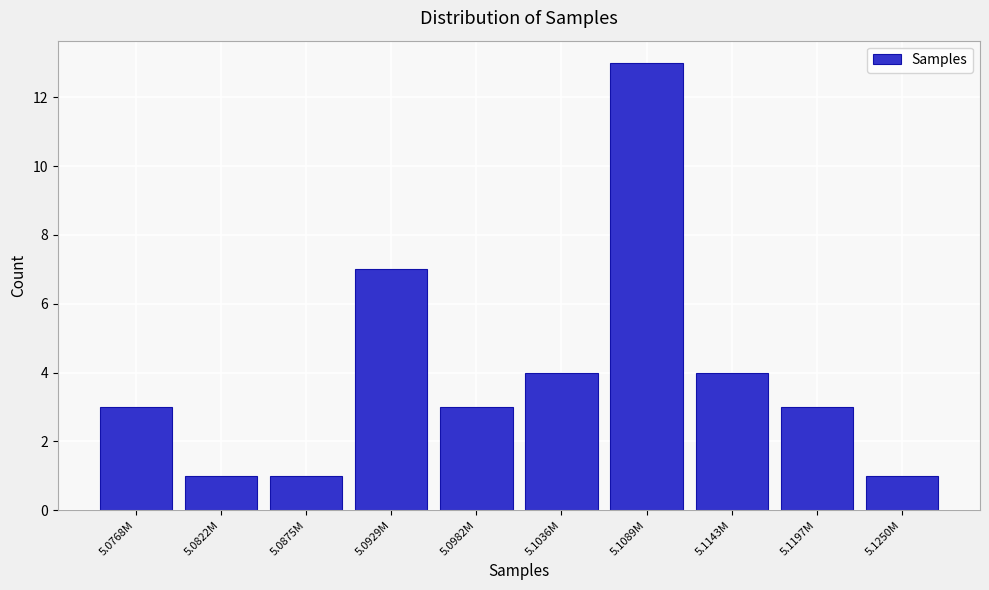

Reading left to right, what are all the values shown in this chart?

3	1	1	7	3	4	13	4	3	1